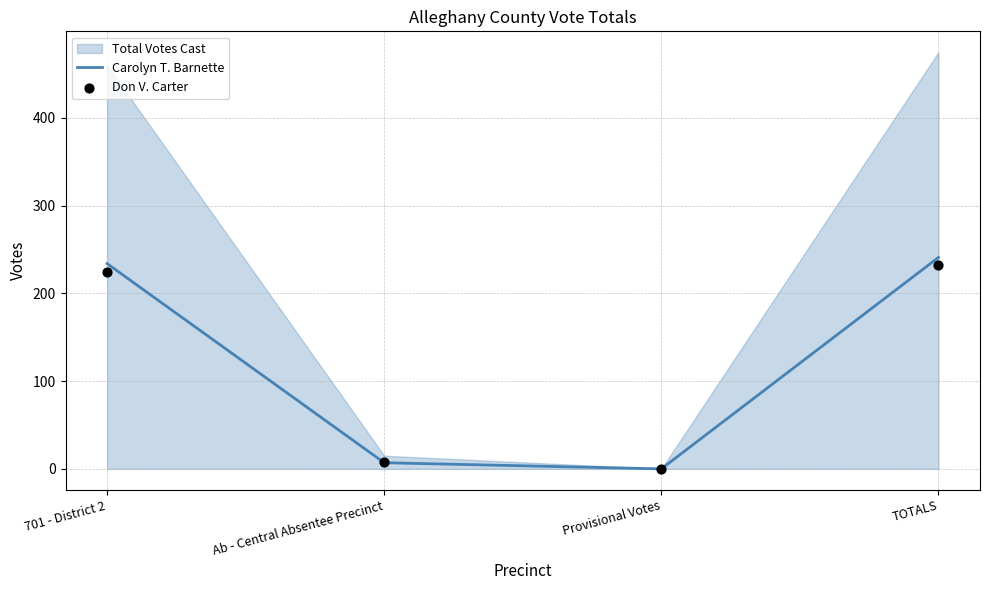

Which series has the largest total across all categories?

Carolyn T. Barnette